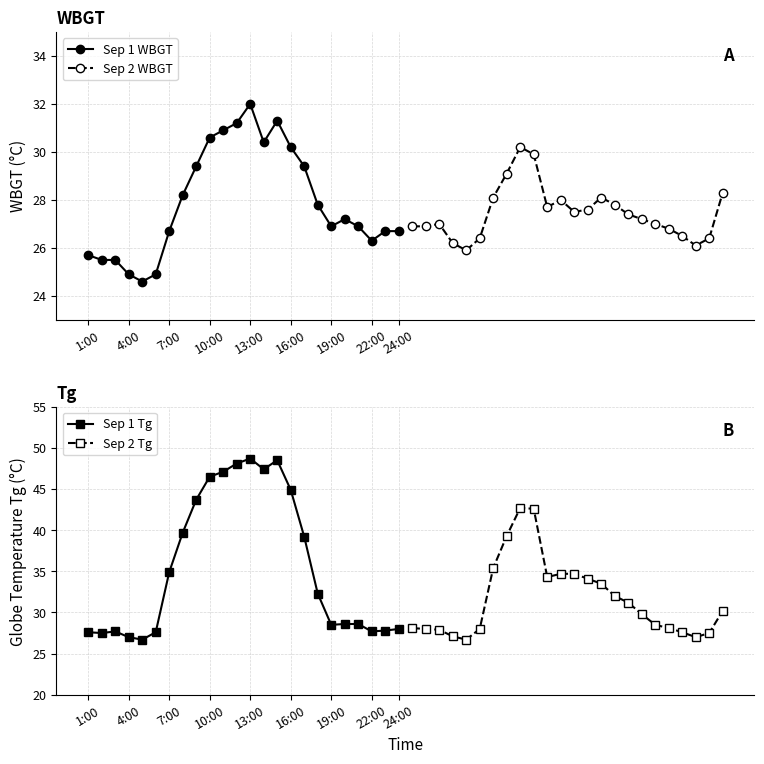

What is the maximum value for Sep 2 Tg?

42.7